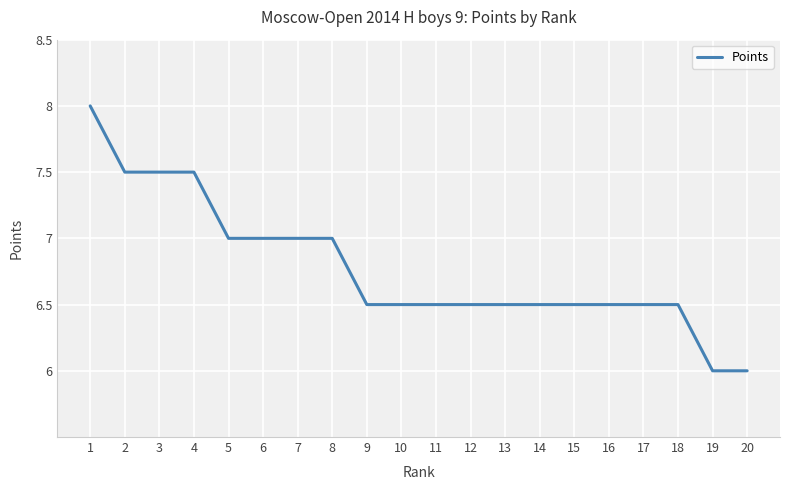

What is the smallest value displayed?

6.0